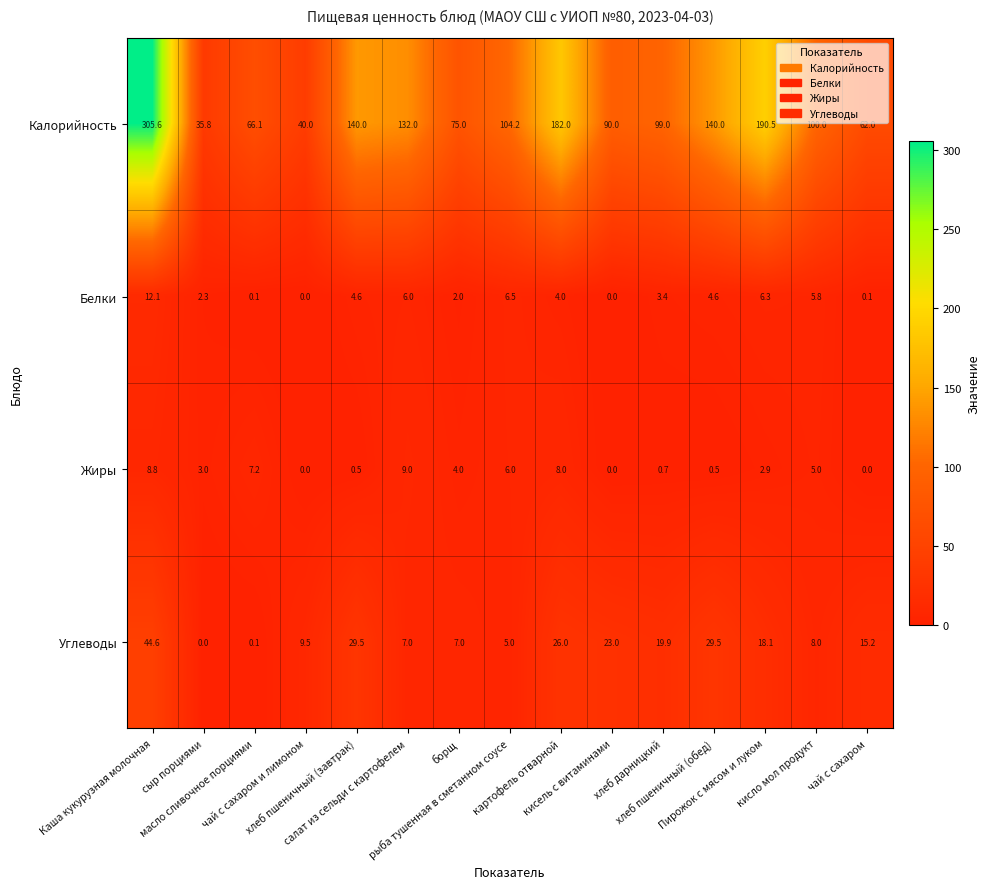

What is the sum of all Углеводы values?

242.4